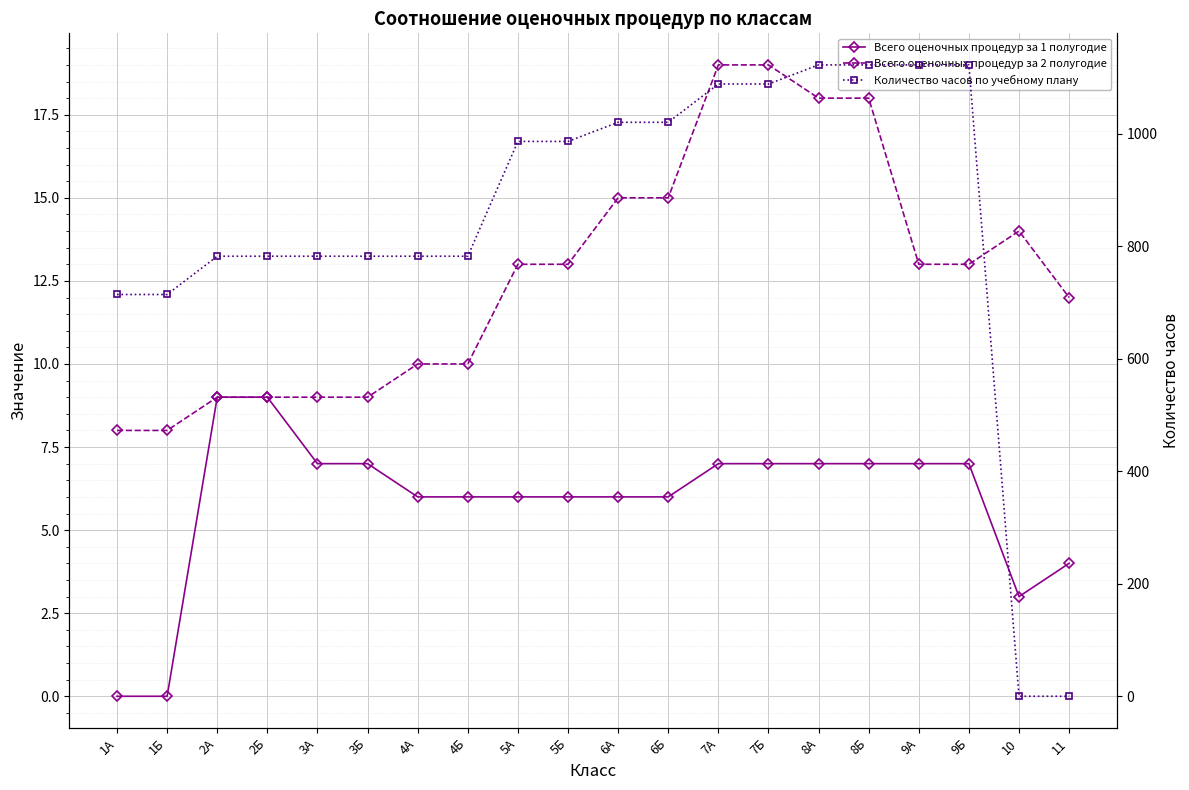

What is the difference between the second highest and minimum values in the Всего оценочных процедур за 1 полугодие series?

9